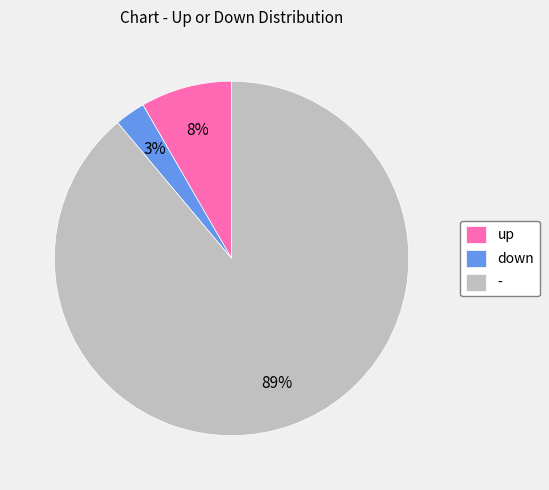

Rank the categories by value from highest to lowest.

-, up, down